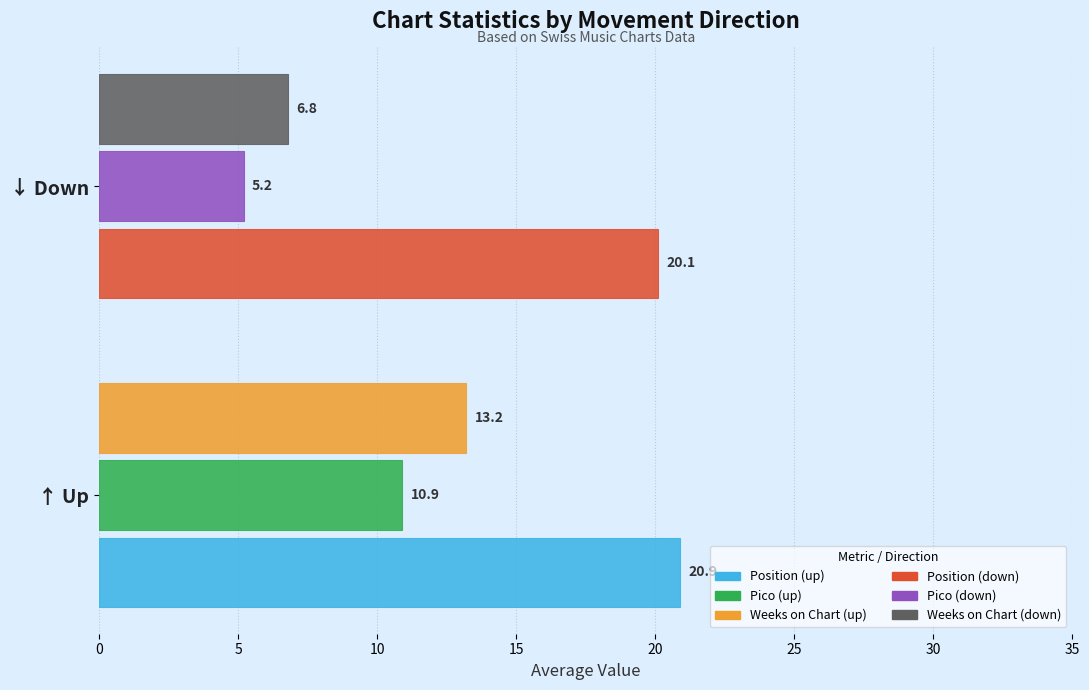

Which label corresponds to the smallest value in the chart?

↓ Down